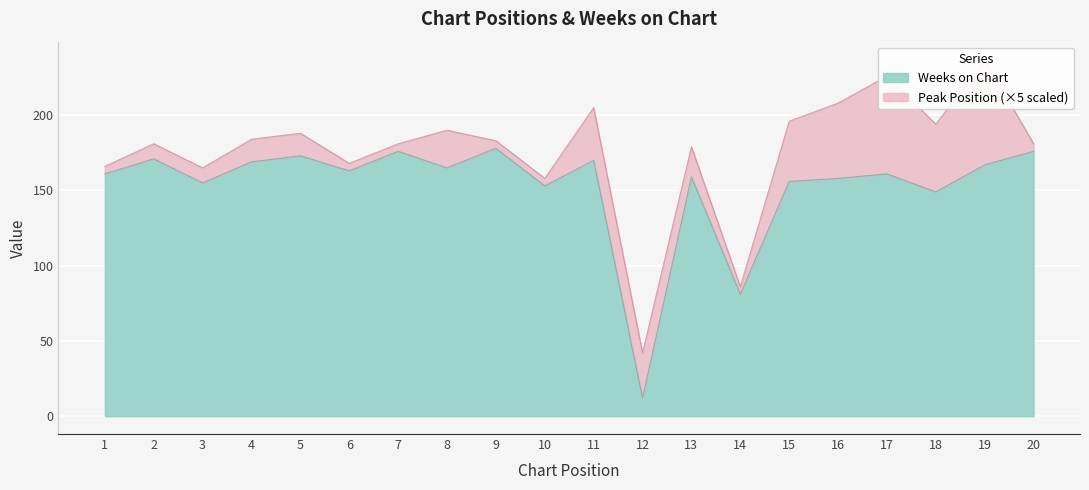

How many data points are above 163?

9